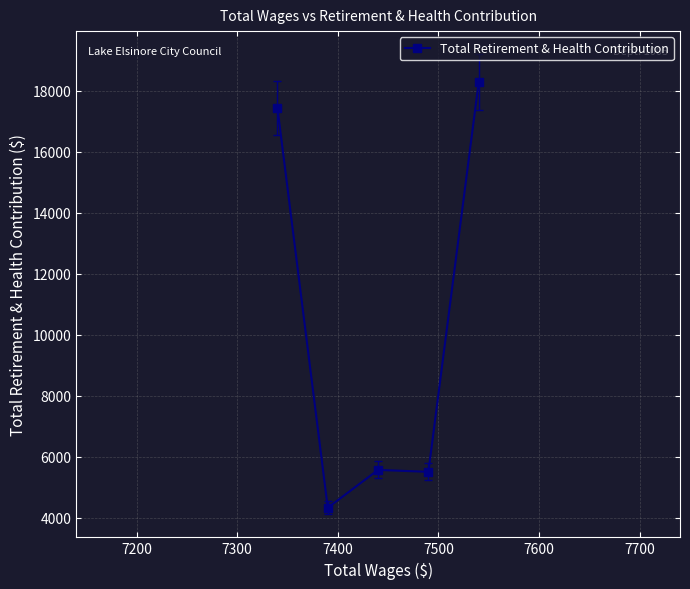

Count the number of data series in this chart.

1